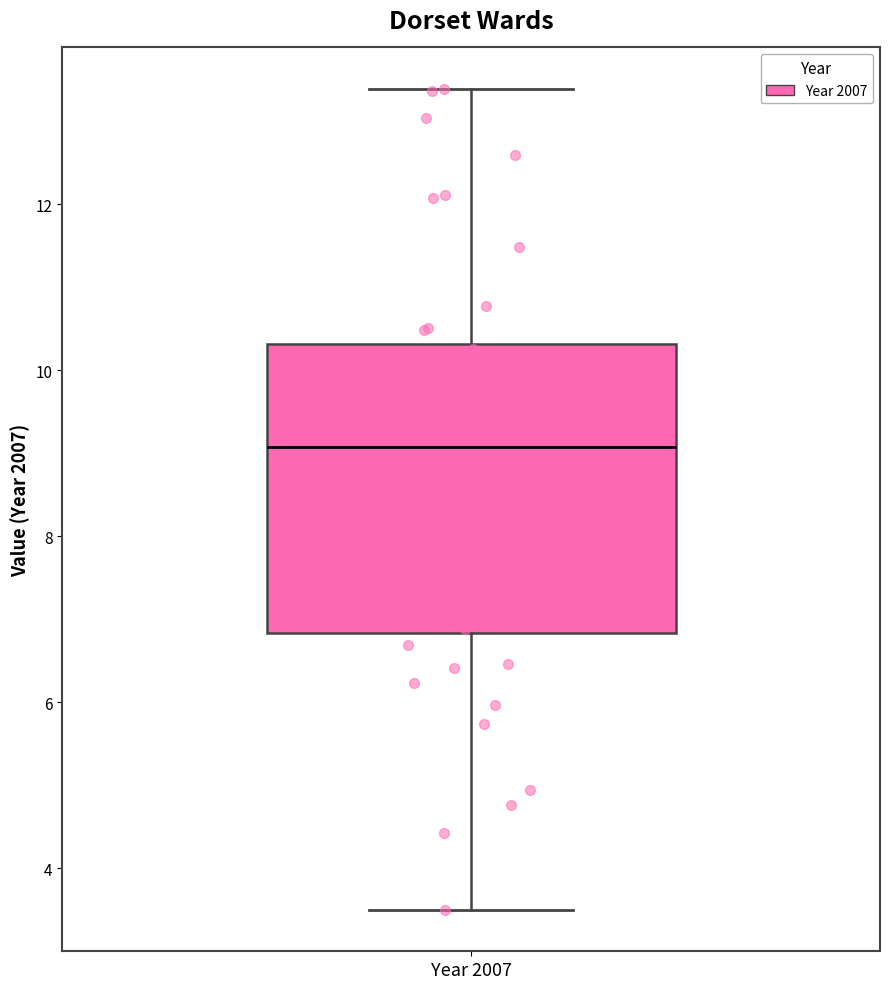

Where is the lower edge of the box for Year 2007 on the y-axis? The values are not printed on the chart, so give them approximately, as read against the axis.

6.8